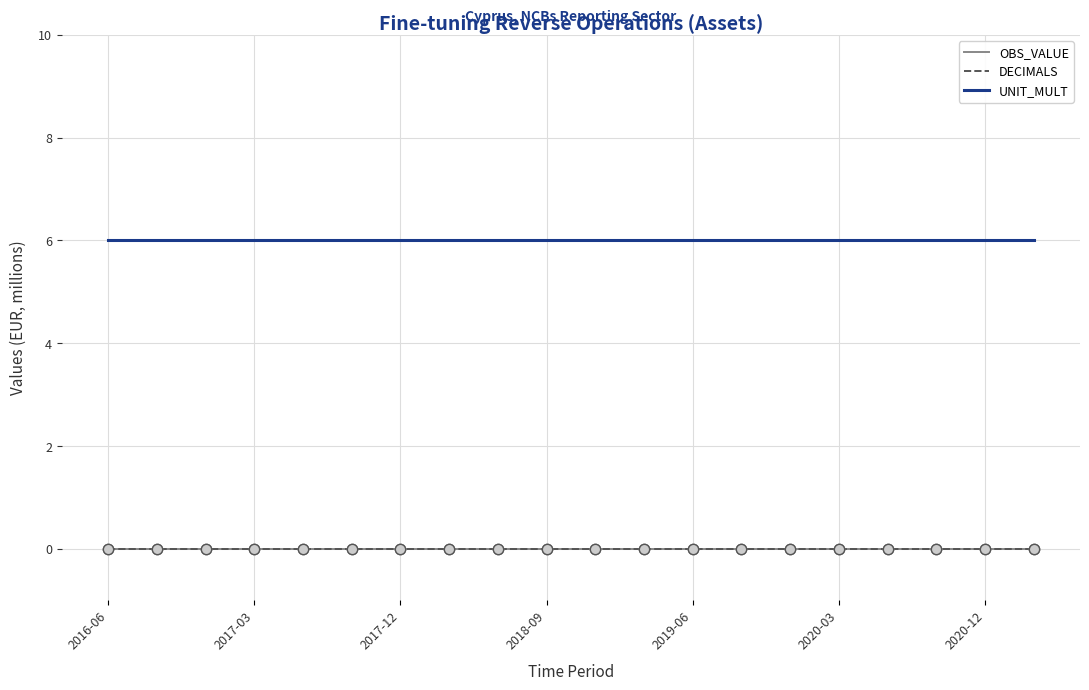

At how many categories does at least one series exceed 3?

20